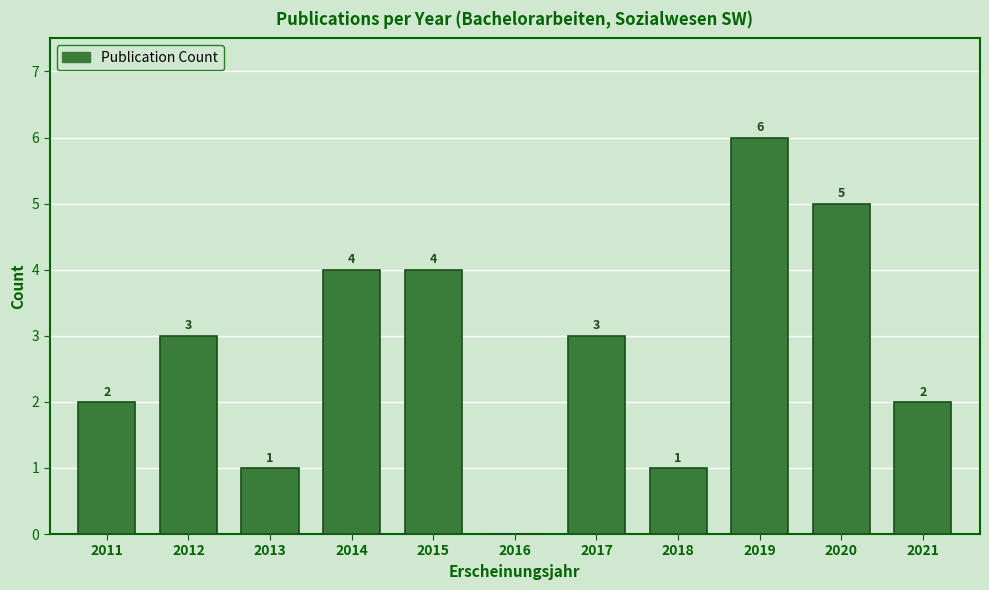

Reading left to right, extract all data points from this chart.

2011=2	2012=3	2013=1	2014=4	2015=4	2016=0	2017=3	2018=1	2019=6	2020=5	2021=2